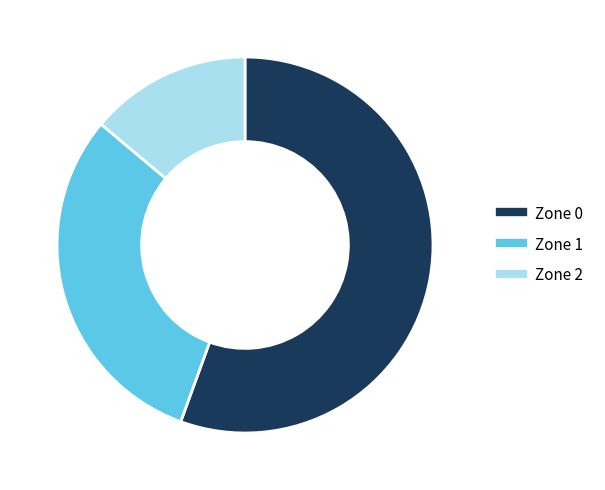

Which slice is the smallest?

Zone 2